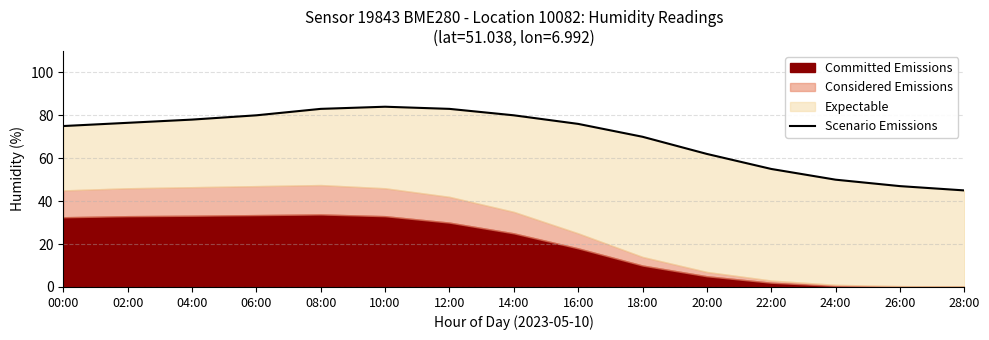

List the labels in order of value, smallest first.

28:00, 26:00, 24:00, 22:00, 20:00, 18:00, 00:00, 16:00, 02:00, 04:00, 06:00, 14:00, 08:00, 12:00, 10:00